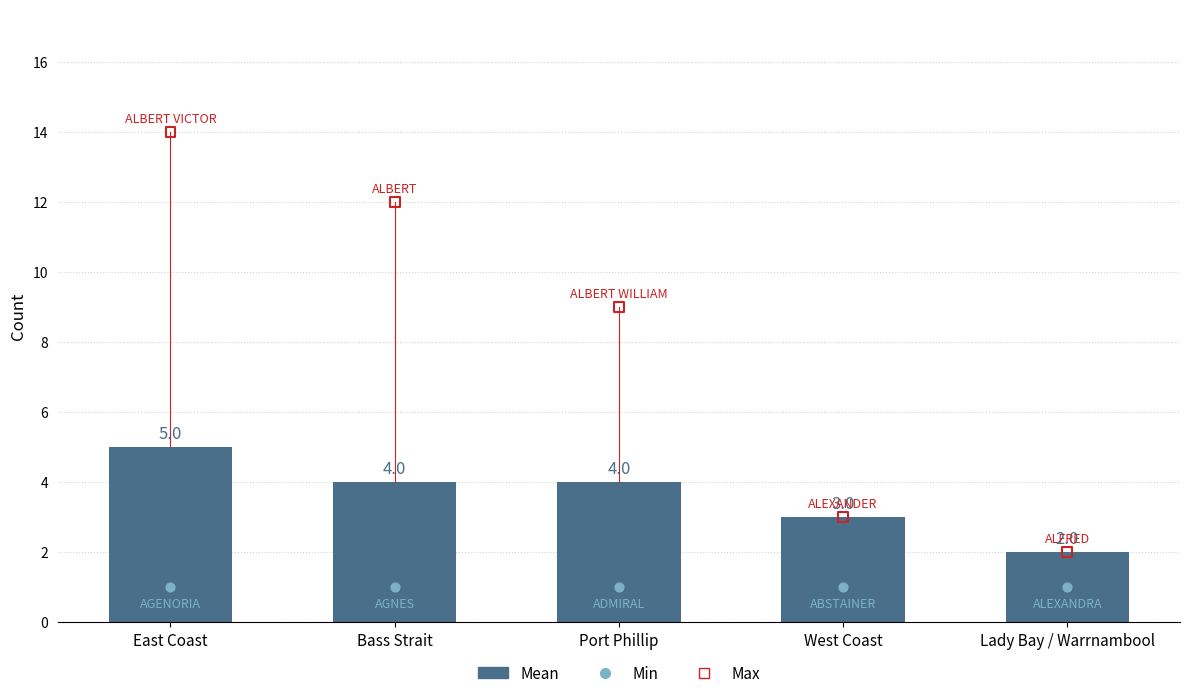

What is the change in value from Port Phillip to West Coast?

-1